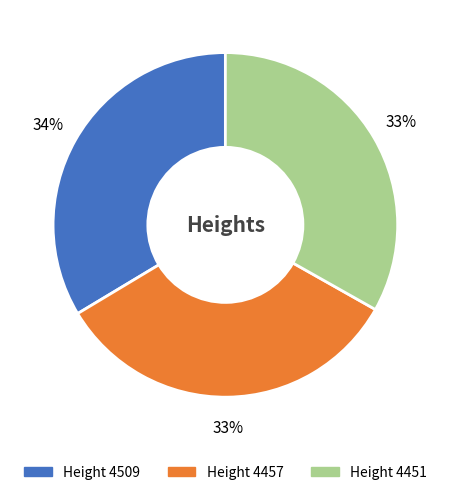

To the nearest percent, what is the average slice percentage?

33%